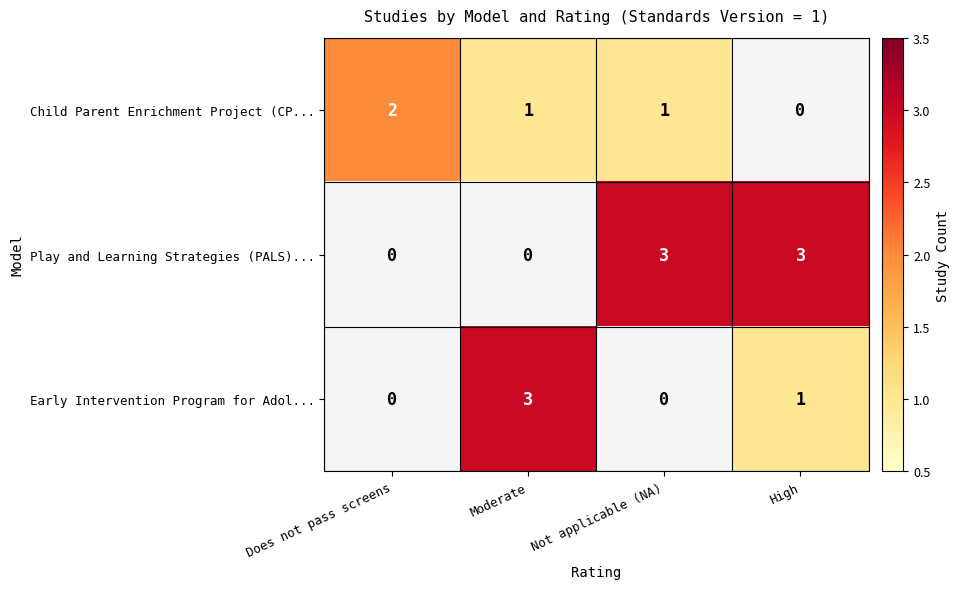

What is the total value across all series at High?

4